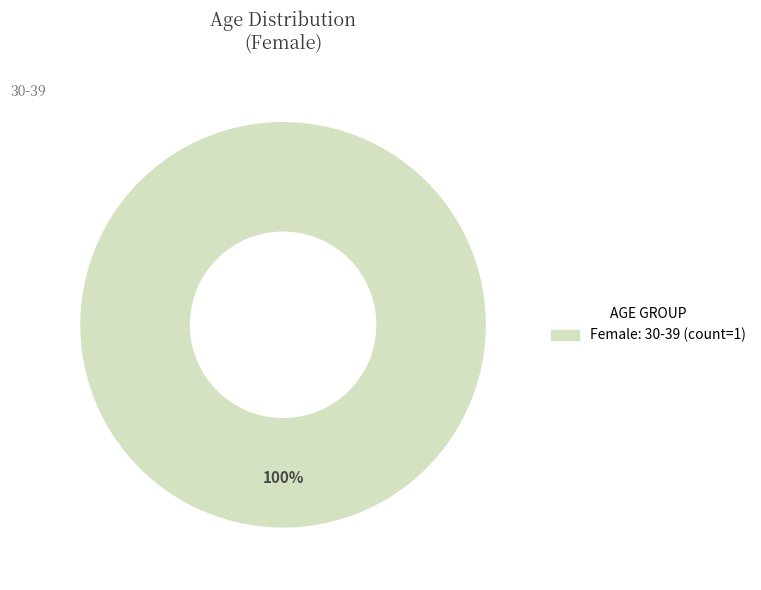

Does any single category account for the majority?

Yes